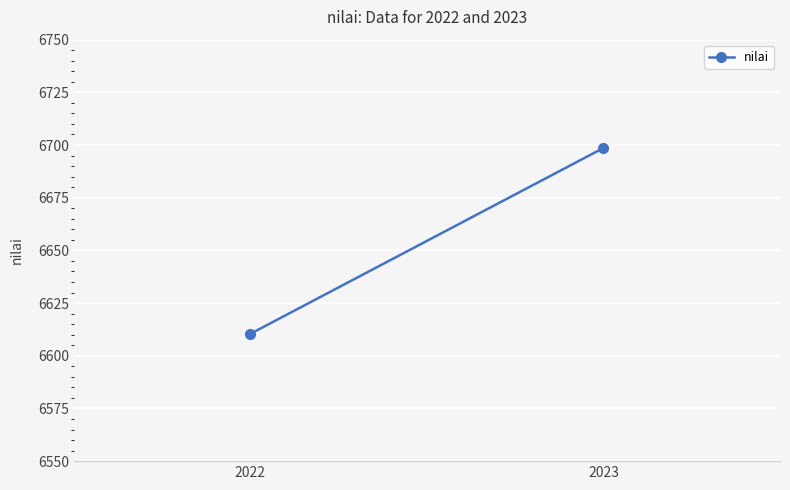

How many categories are shown in the chart?

2